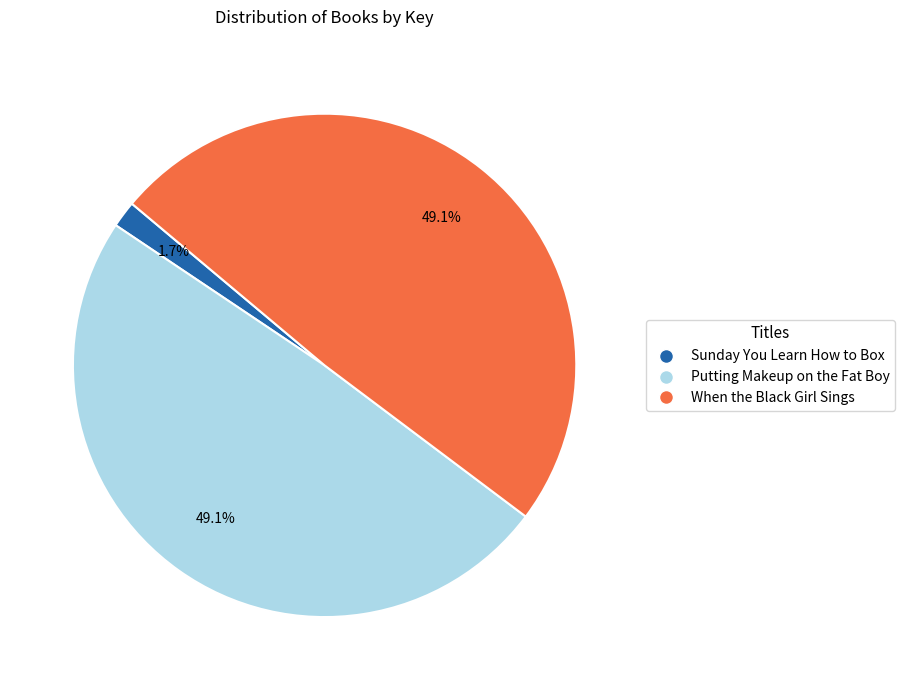

How many slices are in this pie chart?

3